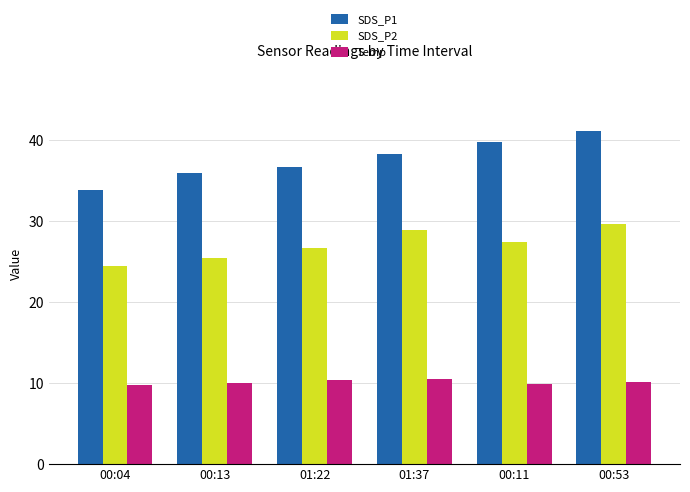

Which series has the largest range (max minus min)?

SDS_P1